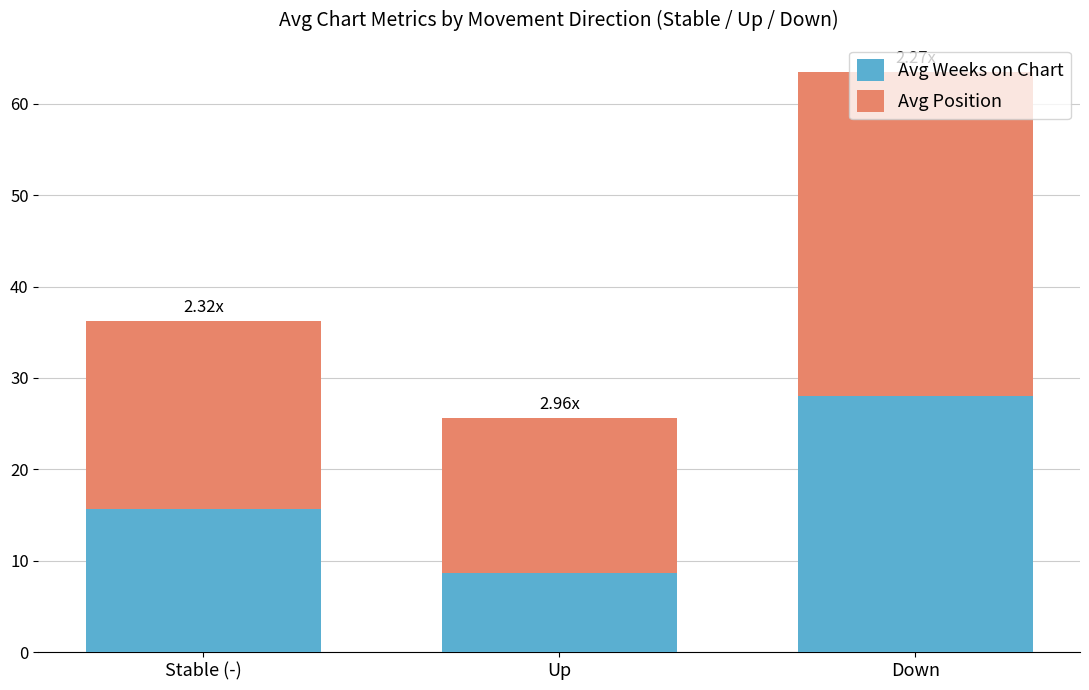

At which label is Avg Weeks on Chart closest to 18?

Stable (-)